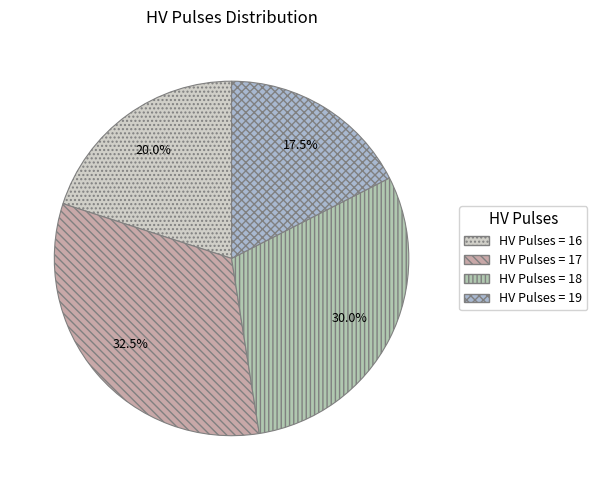

Count the number of slices in the pie.

4